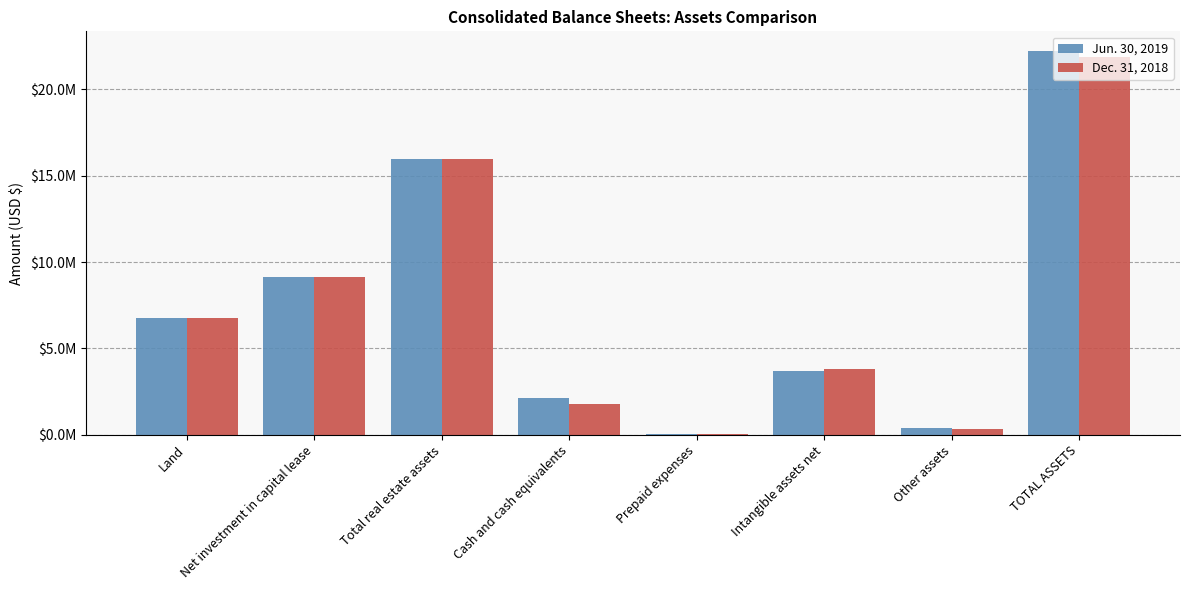

Is it true that Jun. 30, 2019 equals 10187519 at Total real estate assets?

False